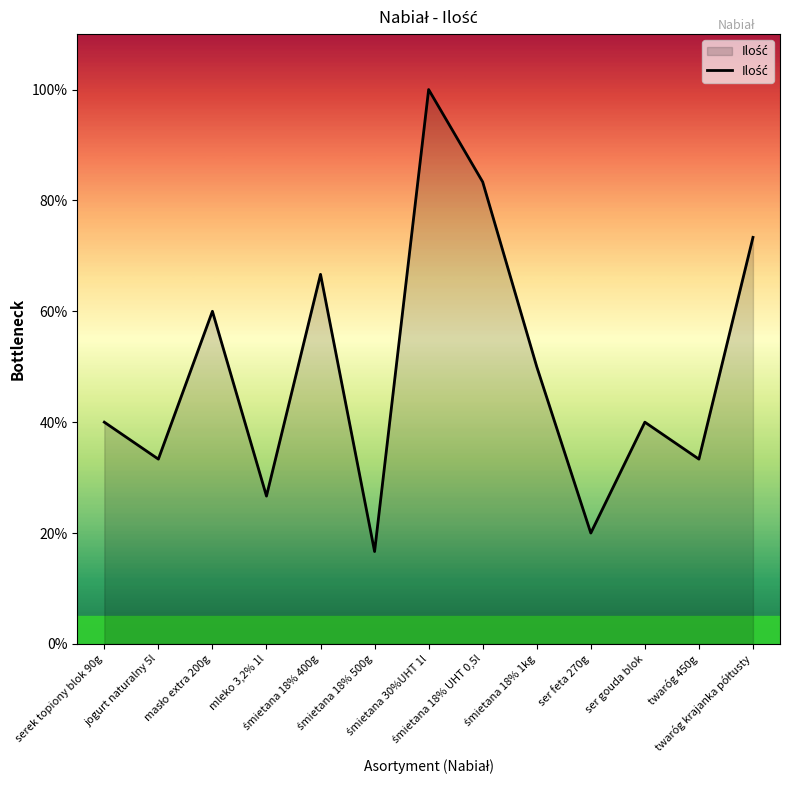

What is the minimum value shown in the chart?

16.7